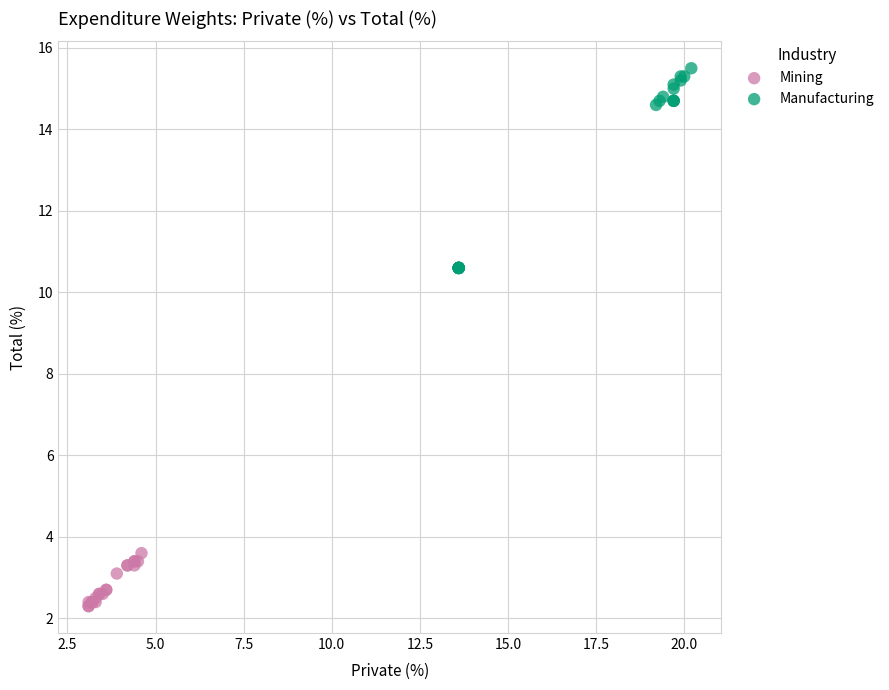

Which series contains the highest Y value?

Manufacturing